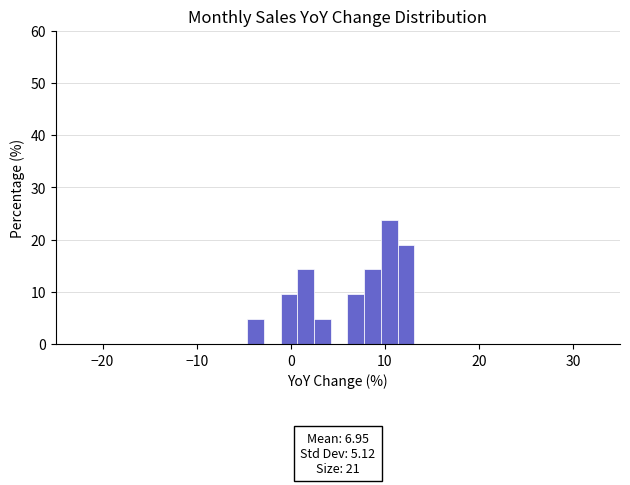

Read against the x-axis, roughly where is the centre of the tallest bar?

10